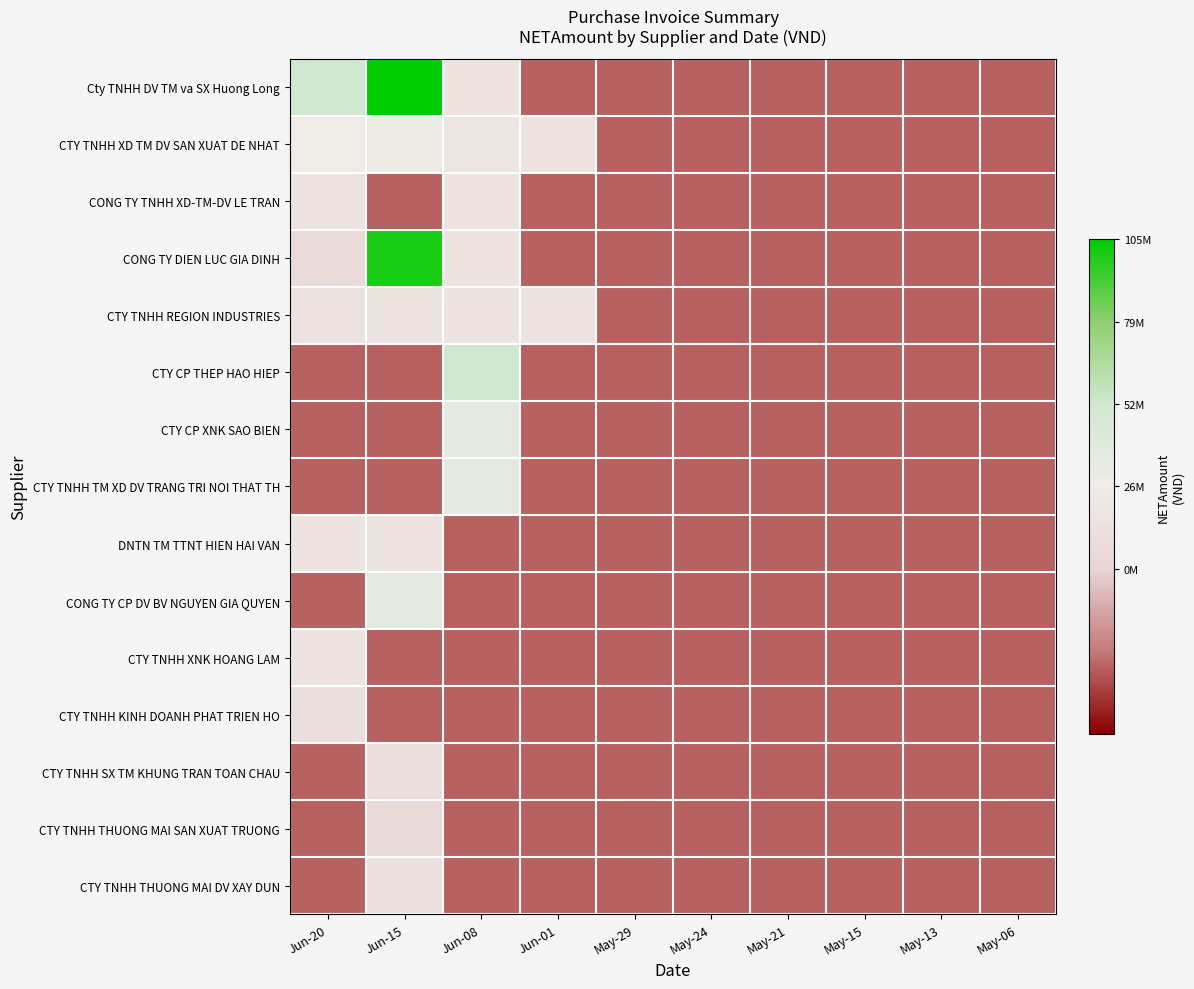

Reading right to left, what are all the values shown in this chart?

Cty TNHH DV TM va SX Huong Long: May-06=-31698450	May-13=-31698450	May-15=-31698450	May-21=-31698450	May-24=-31698450	May-29=-31698450	Jun-01=-31698450	Jun-08=17490000	Jun-15=105661500	Jun-20=52515000
CTY TNHH XD TM DV SAN XUAT DE NHAT: May-06=-31698450	May-13=-31698450	May-15=-31698450	May-21=-31698450	May-24=-31698450	May-29=-31698450	Jun-01=17407900	Jun-08=19177309	Jun-15=28746402	Jun-20=25494697
CONG TY TNHH XD-TM-DV LE TRAN: May-06=-31698450	May-13=-31698450	May-15=-31698450	May-21=-31698450	May-24=-31698450	May-29=-31698450	Jun-01=-31698450	Jun-08=18171800	Jun-15=-31698450	Jun-20=17754450
CONG TY DIEN LUC GIA DINH: May-06=-31698450	May-13=-31698450	May-15=-31698450	May-21=-31698450	May-24=-31698450	May-29=-31698450	Jun-01=-31698450	Jun-08=18026862	Jun-15=101063355	Jun-20=7466821
CTY TNHH REGION INDUSTRIES: May-06=-31698450	May-13=-31698450	May-15=-31698450	May-21=-31698450	May-24=-31698450	May-29=-31698450	Jun-01=17500000	Jun-08=17509091	Jun-15=15909091	Jun-20=15909091
CTY CP THEP HAO HIEP: May-06=-31698450	May-13=-31698450	May-15=-31698450	May-21=-31698450	May-24=-31698450	May-29=-31698450	Jun-01=-31698450	Jun-08=52546510	Jun-15=-31698450	Jun-20=-31698450
CTY CP XNK SAO BIEN: May-06=-31698450	May-13=-31698450	May-15=-31698450	May-21=-31698450	May-24=-31698450	May-29=-31698450	Jun-01=-31698450	Jun-08=34893608	Jun-15=-31698450	Jun-20=-31698450
CTY TNHH TM XD DV TRANG TRI NOI THAT TH: May-06=-31698450	May-13=-31698450	May-15=-31698450	May-21=-31698450	May-24=-31698450	May-29=-31698450	Jun-01=-31698450	Jun-08=35859335	Jun-15=-31698450	Jun-20=-31698450
DNTN TM TTNT HIEN HAI VAN: May-06=-31698450	May-13=-31698450	May-15=-31698450	May-21=-31698450	May-24=-31698450	May-29=-31698450	Jun-01=-31698450	Jun-08=-31698450	Jun-15=17468797	Jun-20=17491005
CONG TY CP DV BV NGUYEN GIA QUYEN: May-06=-31698450	May-13=-31698450	May-15=-31698450	May-21=-31698450	May-24=-31698450	May-29=-31698450	Jun-01=-31698450	Jun-08=-31698450	Jun-15=36250000	Jun-20=-31698450
CTY TNHH XNK HOANG LAM: May-06=-31698450	May-13=-31698450	May-15=-31698450	May-21=-31698450	May-24=-31698450	May-29=-31698450	Jun-01=-31698450	Jun-08=-31698450	Jun-15=-31698450	Jun-20=17697800
CTY TNHH KINH DOANH PHAT TRIEN HO: May-06=-31698450	May-13=-31698450	May-15=-31698450	May-21=-31698450	May-24=-31698450	May-29=-31698450	Jun-01=-31698450	Jun-08=-31698450	Jun-15=-31698450	Jun-20=11990909
CTY TNHH SX TM KHUNG TRAN TOAN CHAU: May-06=-31698450	May-13=-31698450	May-15=-31698450	May-21=-31698450	May-24=-31698450	May-29=-31698450	Jun-01=-31698450	Jun-08=-31698450	Jun-15=12728320	Jun-20=-31698450
CTY TNHH THUONG MAI SAN XUAT TRUONG: May-06=-31698450	May-13=-31698450	May-15=-31698450	May-21=-31698450	May-24=-31698450	May-29=-31698450	Jun-01=-31698450	Jun-08=-31698450	Jun-15=6261796	Jun-20=-31698450
CTY TNHH THUONG MAI DV XAY DUN: May-06=-31698450	May-13=-31698450	May-15=-31698450	May-21=-31698450	May-24=-31698450	May-29=-31698450	Jun-01=-31698450	Jun-08=-31698450	Jun-15=13760000	Jun-20=-31698450